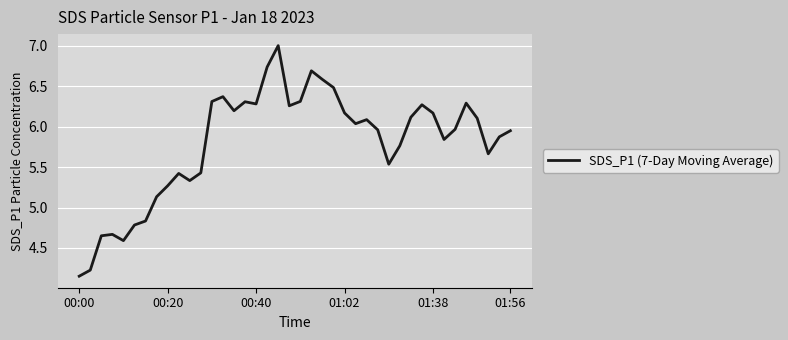

What is the difference between the maximum and minimum values?

2.9